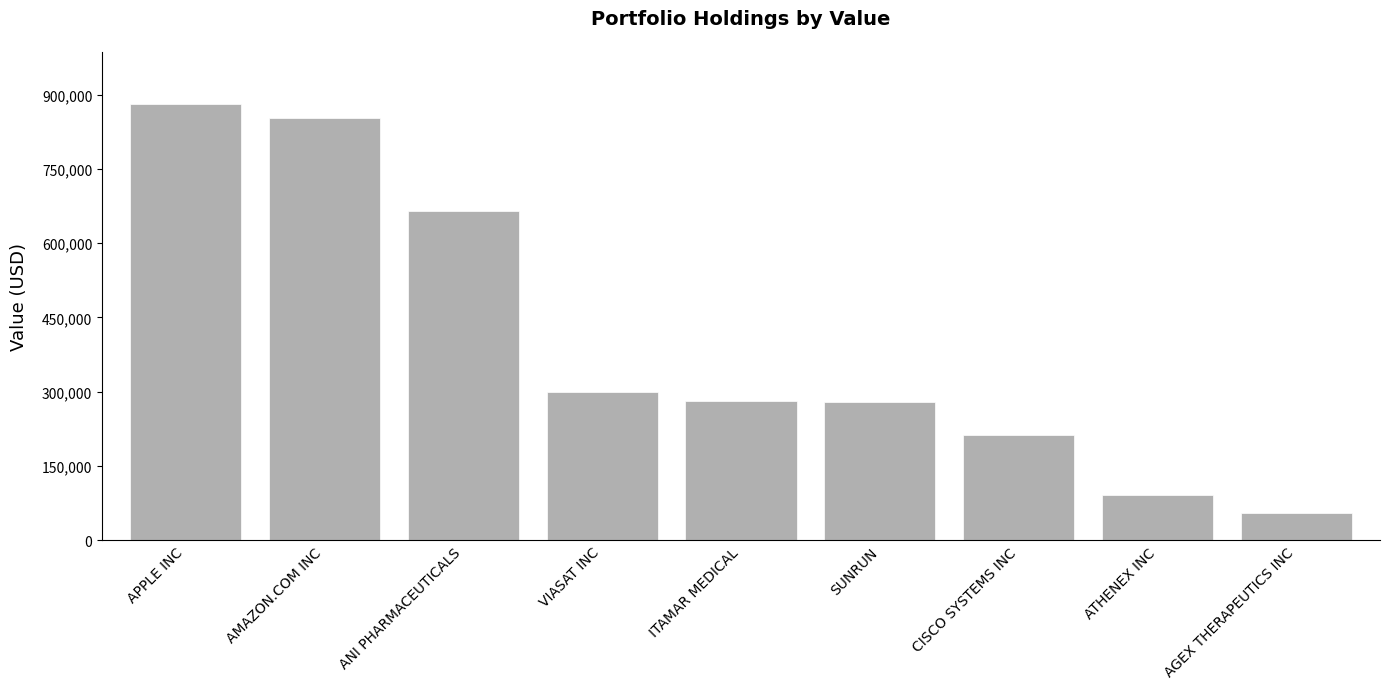

What is the value of the 9th bar from the left?

54000